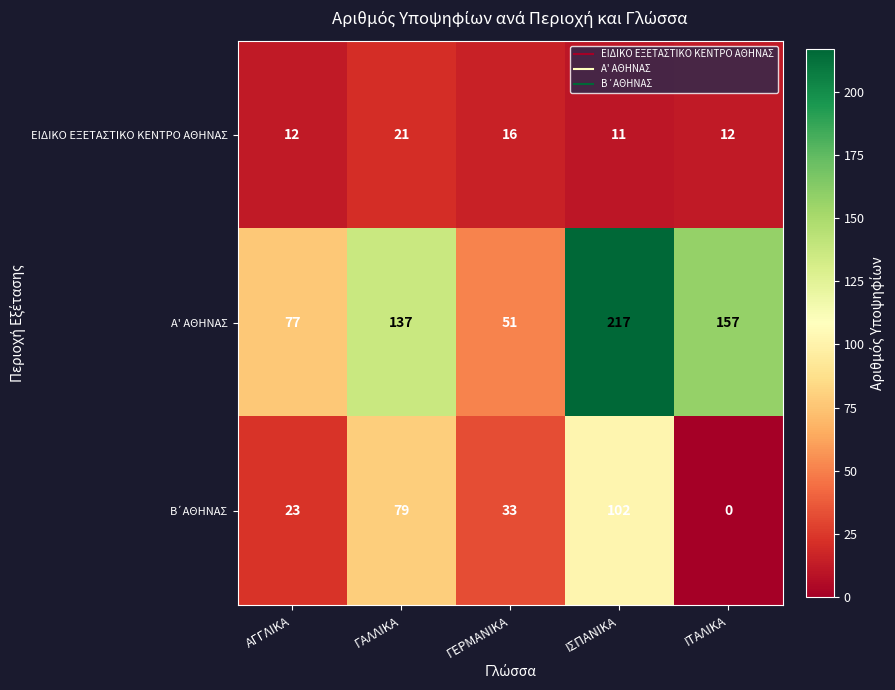

How many data points in ΕΙΔΙΚΟ ΕΞΕΤΑΣΤΙΚΟ ΚΕΝΤΡΟ ΑΘΗΝΑΣ are less than 12?

1